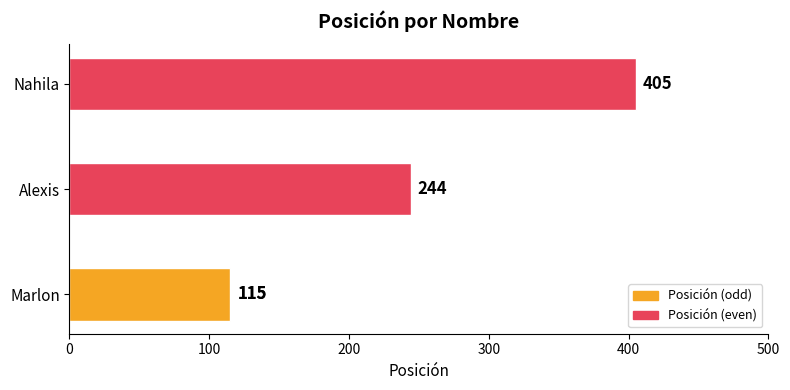

What is the difference between the maximum and minimum values?

290